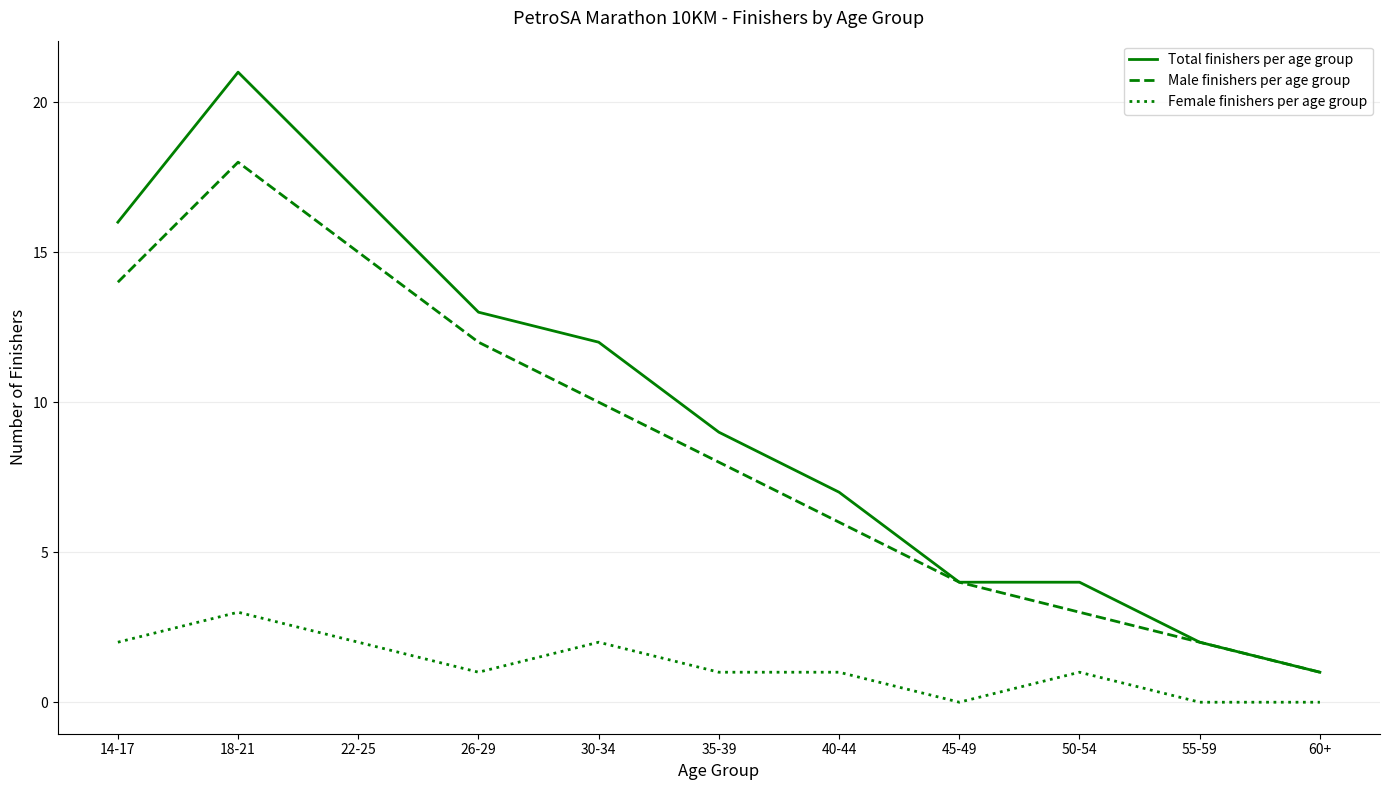

Is the value of Female finishers per age group at 26-29 greater than the value of Male finishers per age group at 22-25?

No